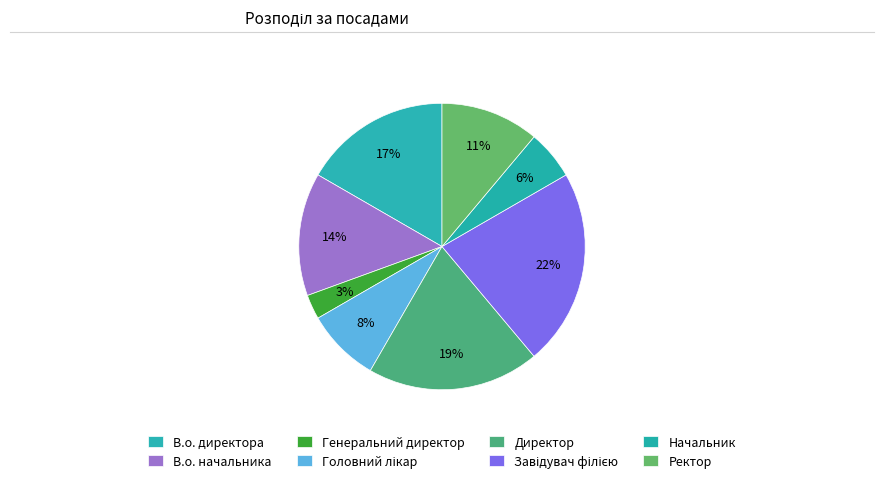

How many slices are in this pie chart?

8